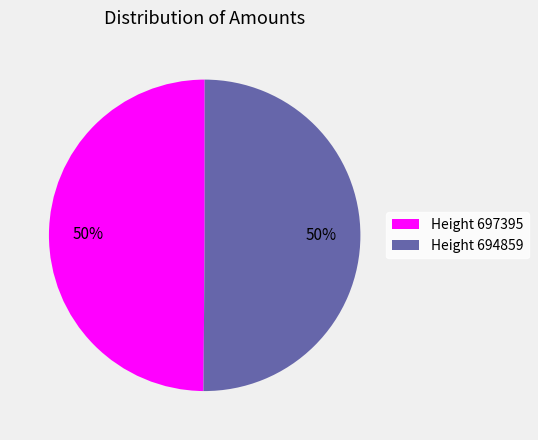

What percentage is the Height 697395 slice, to the nearest percent?

50%